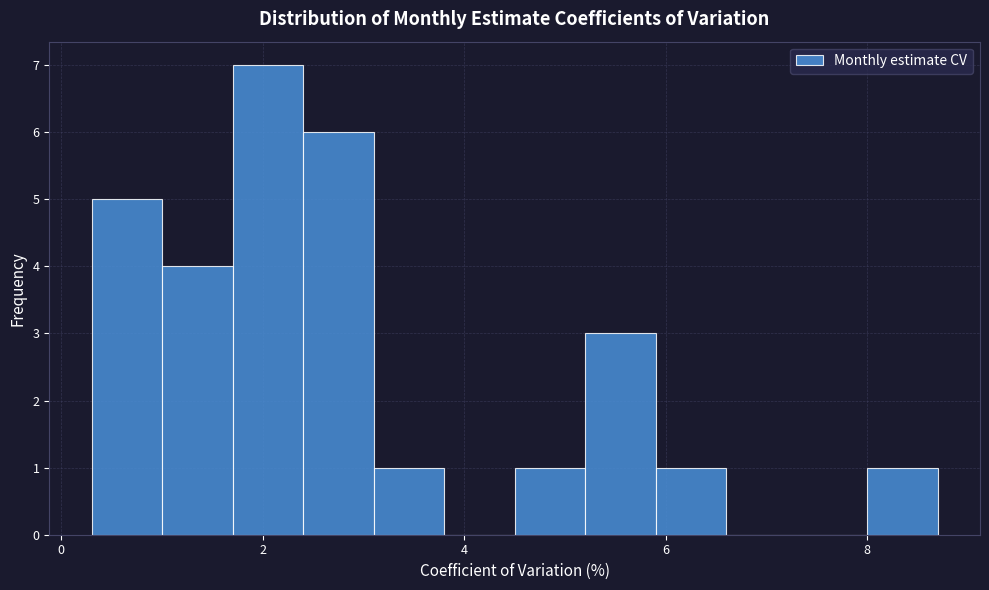

Around what value on the x-axis is the tallest bar? Give the approximate position of its centre, as read against the axis.

2.0